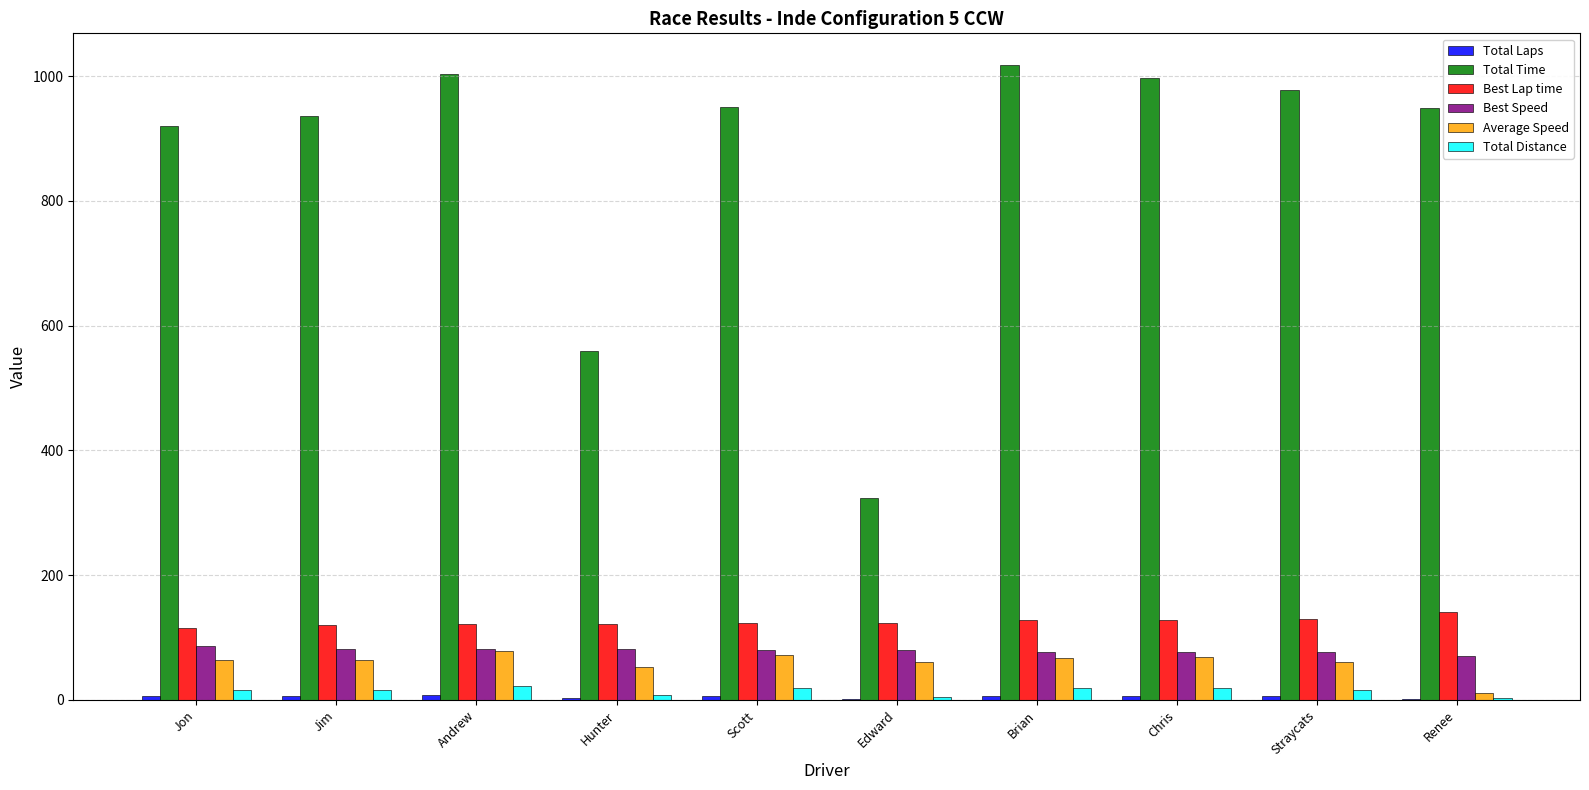

True or false: Total Time has a value of 996.4 at Chris.

True